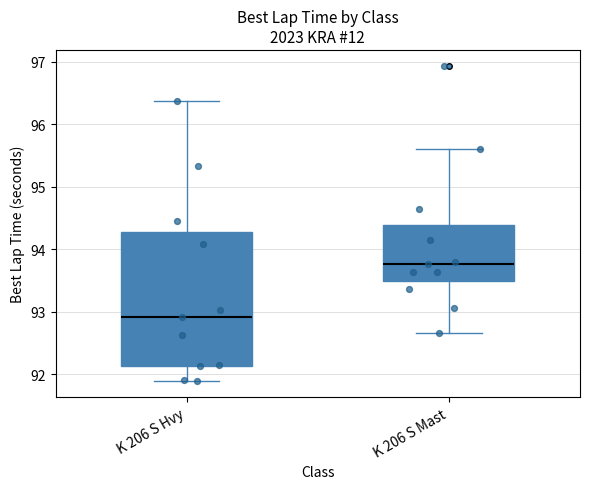

Which box's median line is the highest?

K 206 S Mast